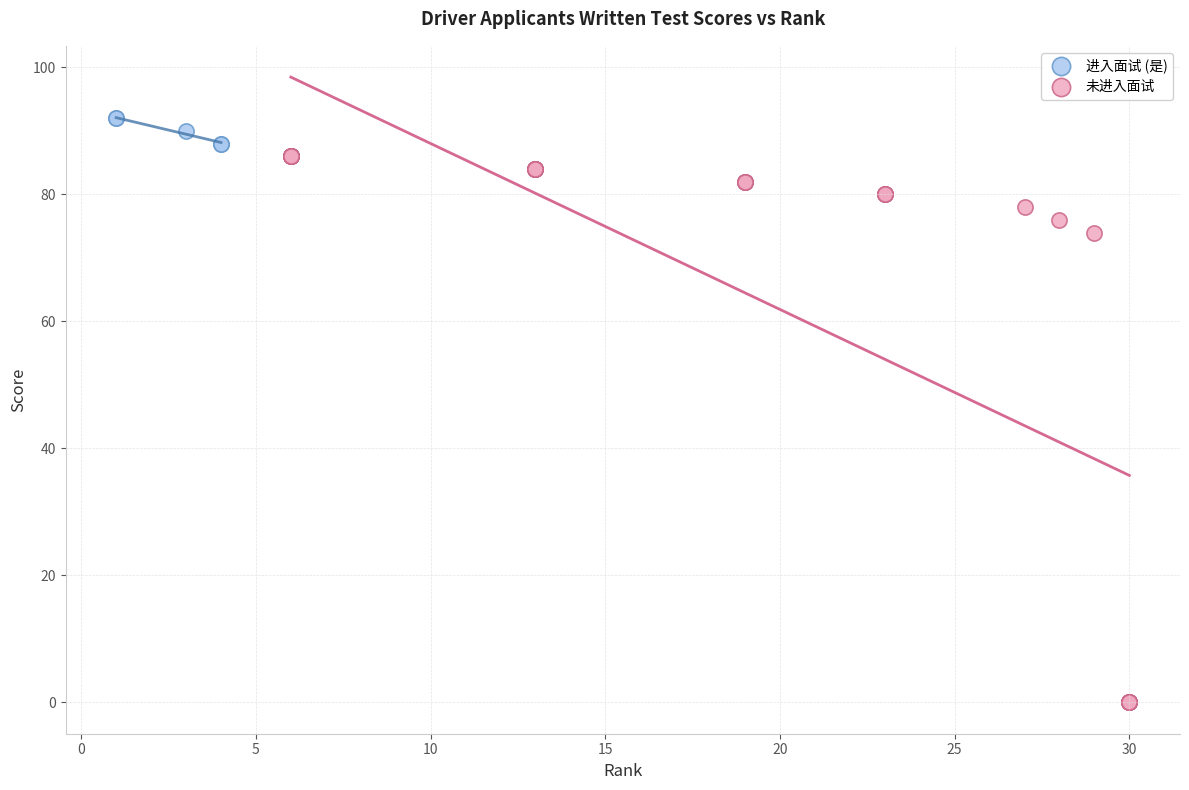

Which series reaches the maximum Y coordinate?

进入面试 (是)